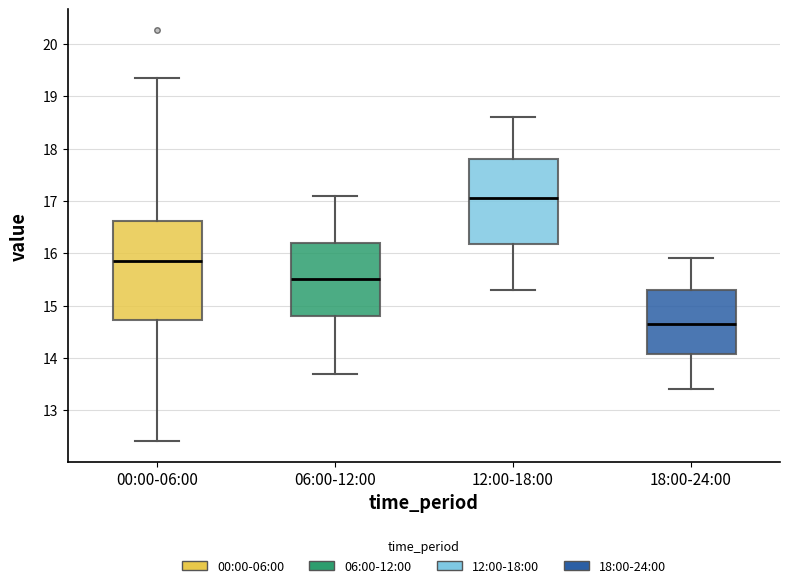

Which box has the lowest median line?

18:00-24:00